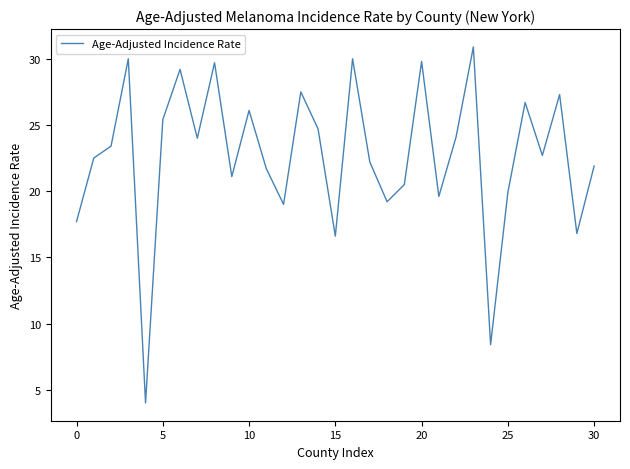

What is the greatest value displayed?

30.9